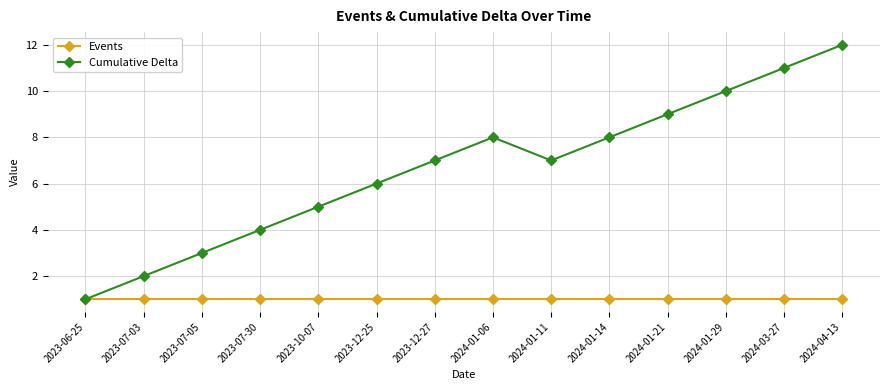

Does the chart have visible grid lines?

Yes